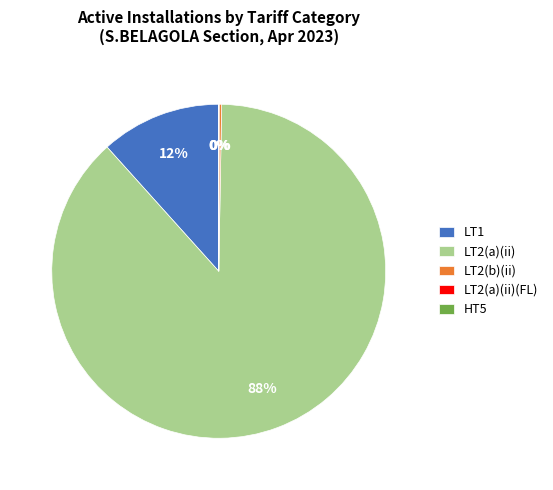

Is it true that LT1 is 17% of the pie?

False